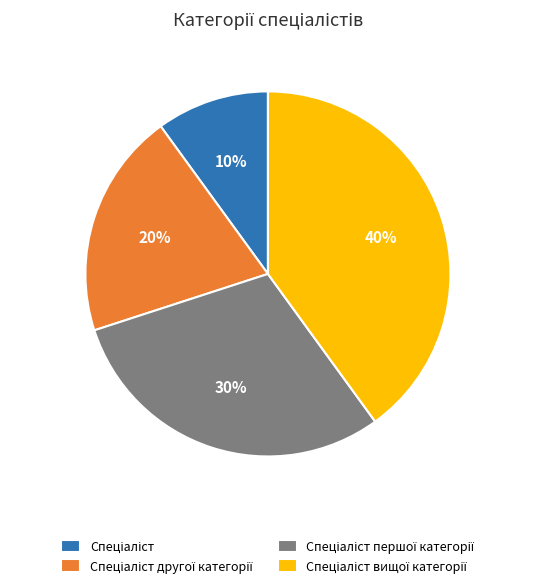

To the nearest percent, what is the average slice percentage?

25%